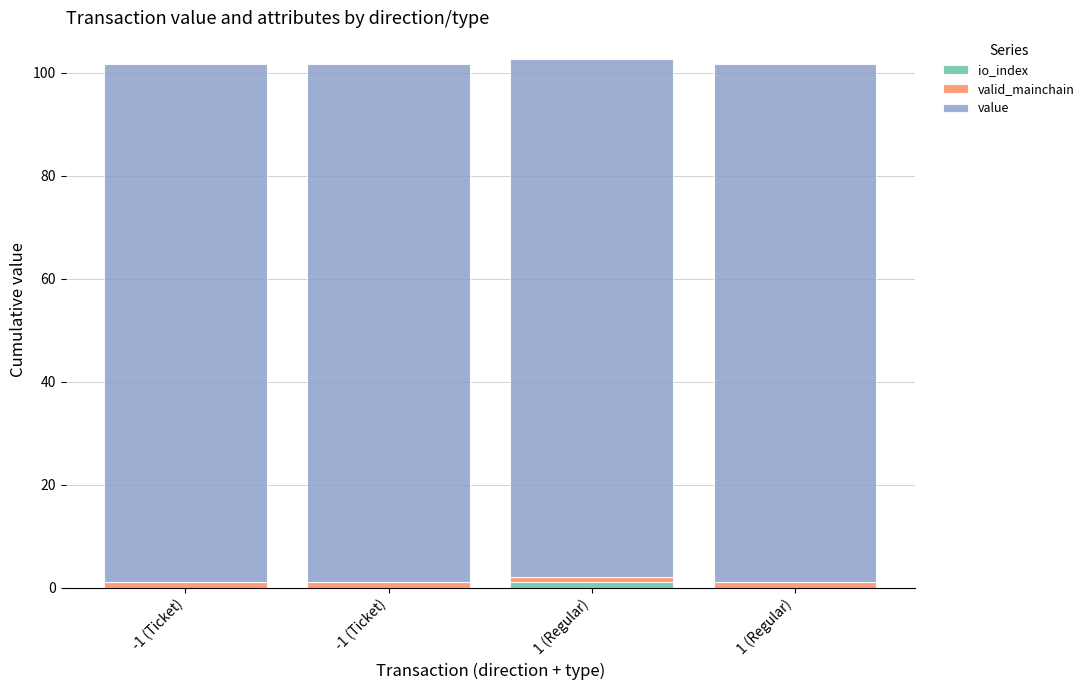

What is the sum of all valid_mainchain values?

4.0